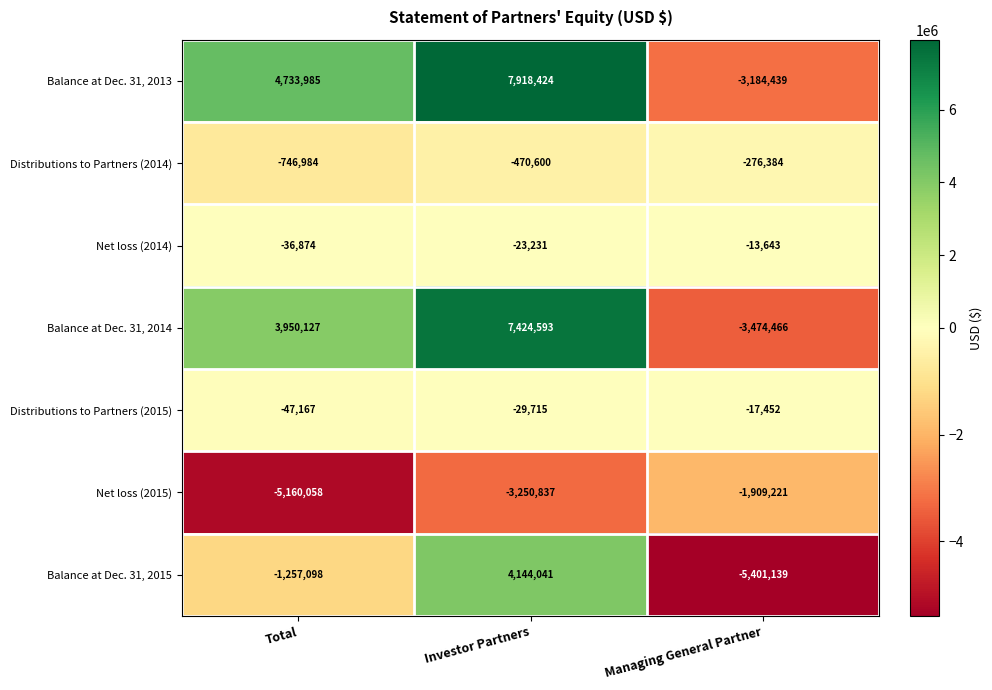

At which label is Balance at Dec. 31, 2014 closest to 1975063?

Total